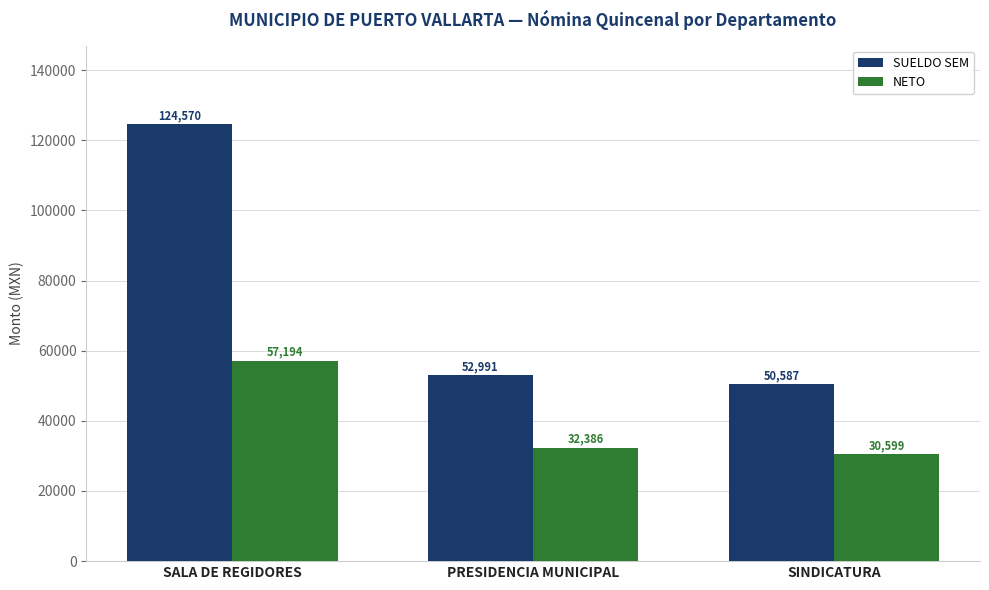

What is the value of the SUELDO SEM bar at the 2nd from the left?

52990.8